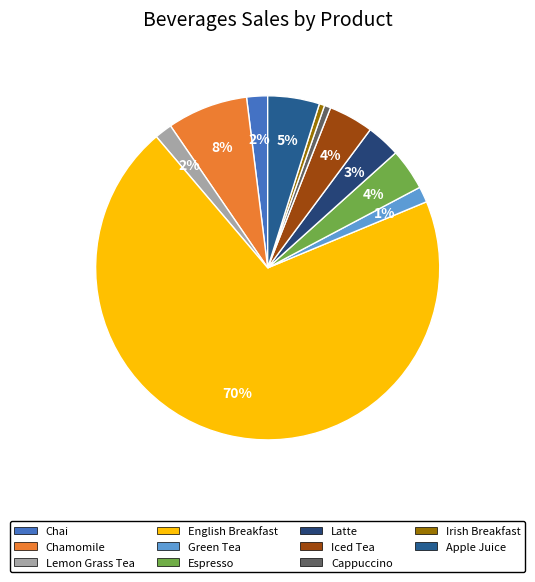

To the nearest percent, what is the combined percentage of Apple Juice and Espresso?

9%